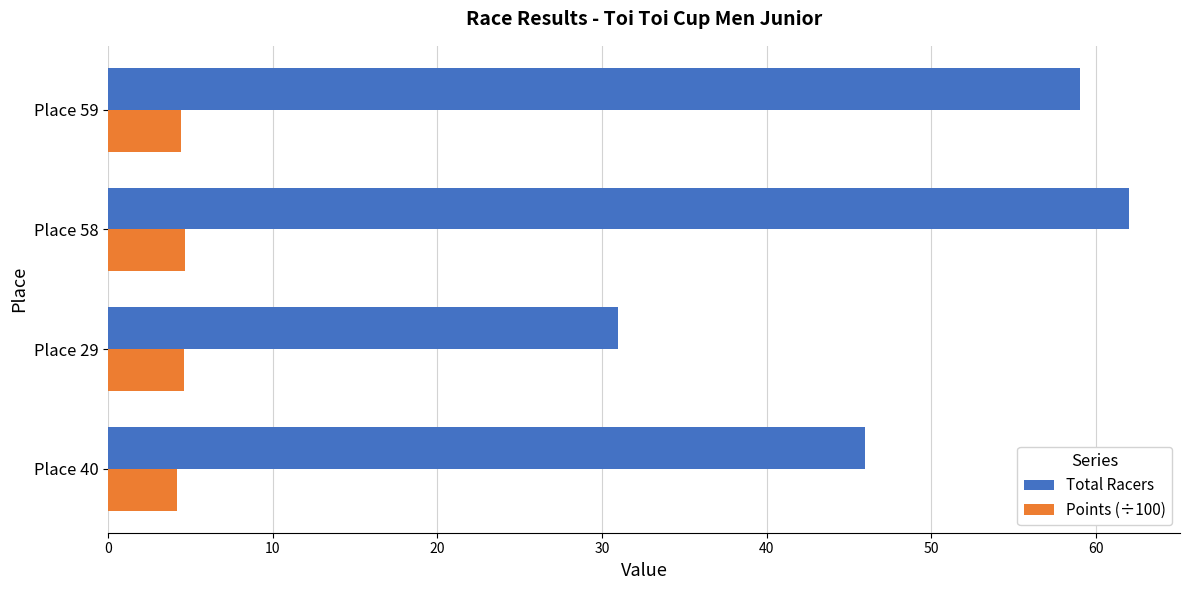

Which series has the largest range (max minus min)?

Total Racers